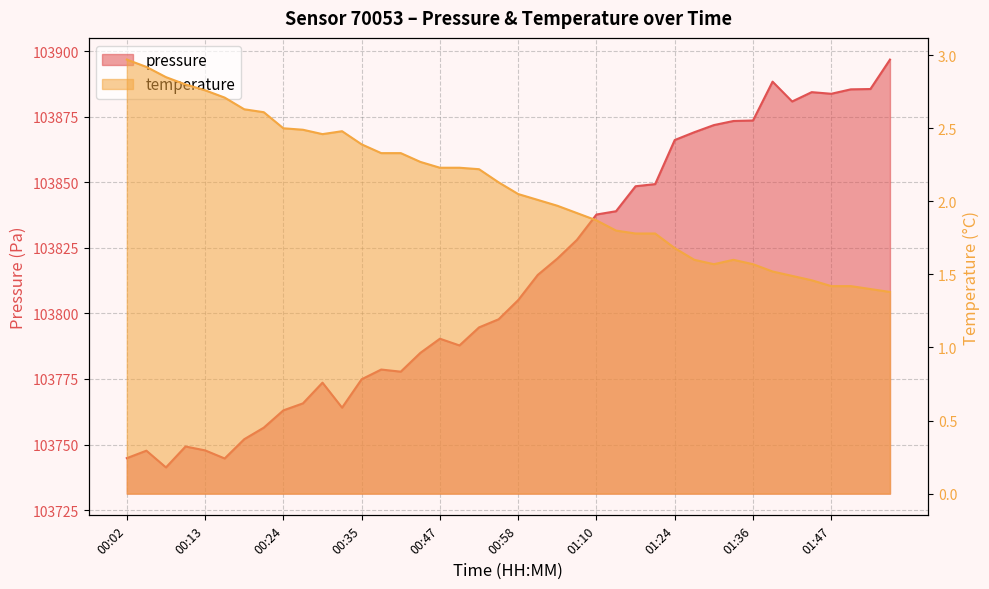

What is the sum of the temperature values at 00:10 and 00:16?

5.5